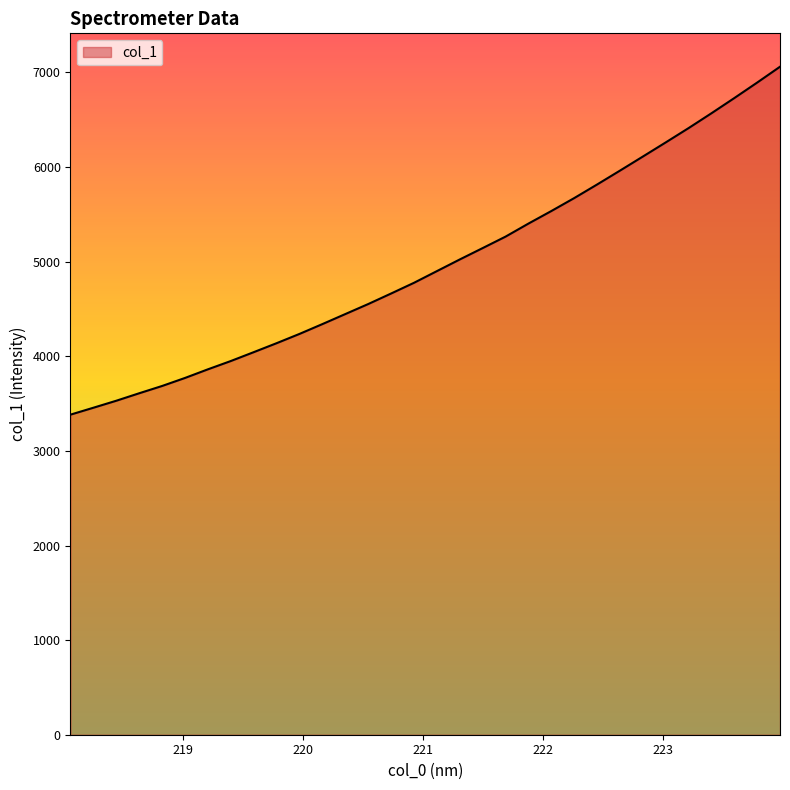

What is the difference between the maximum and minimum values?

3677.3